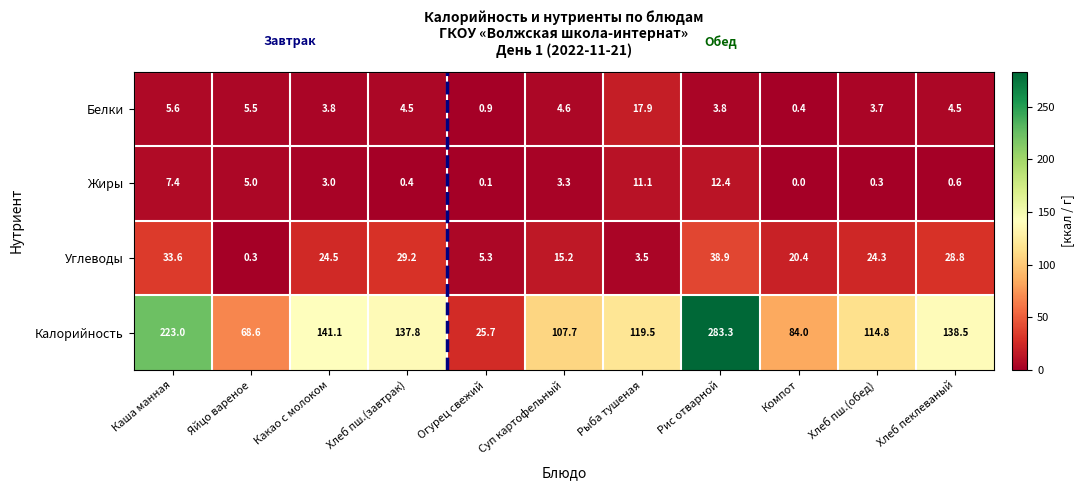

True or false: Белки has a value of 4.8 at Рыба тушеная.

False